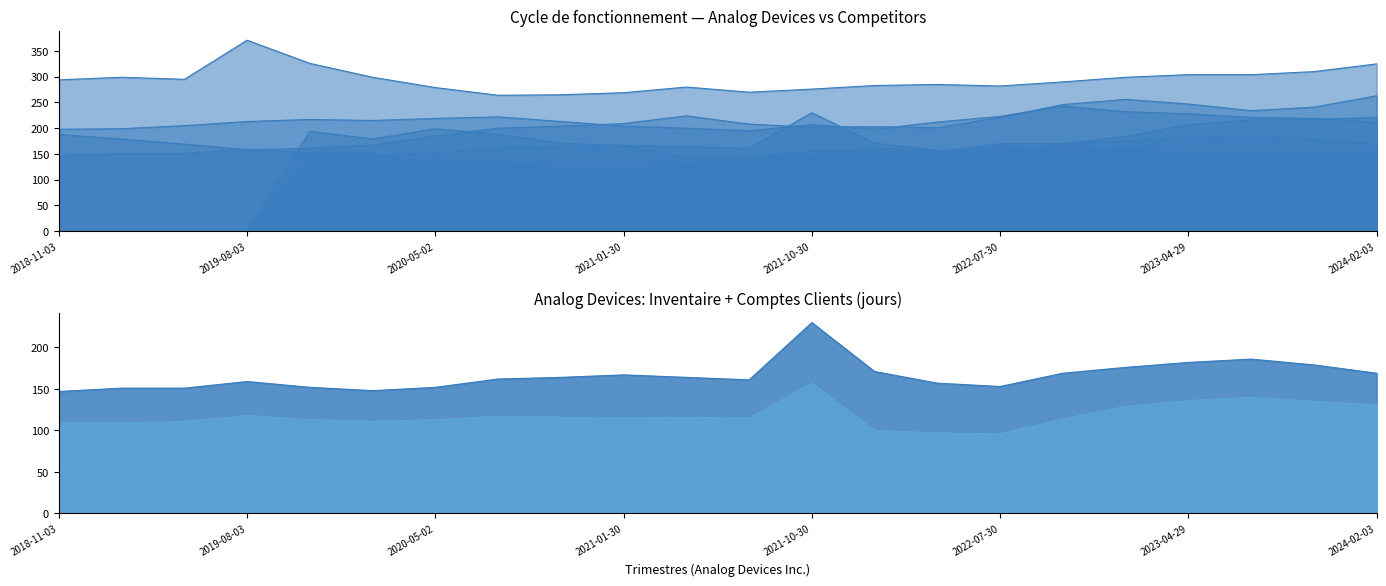

What is the difference between the highest and lowest values at 2019-11-02?

180